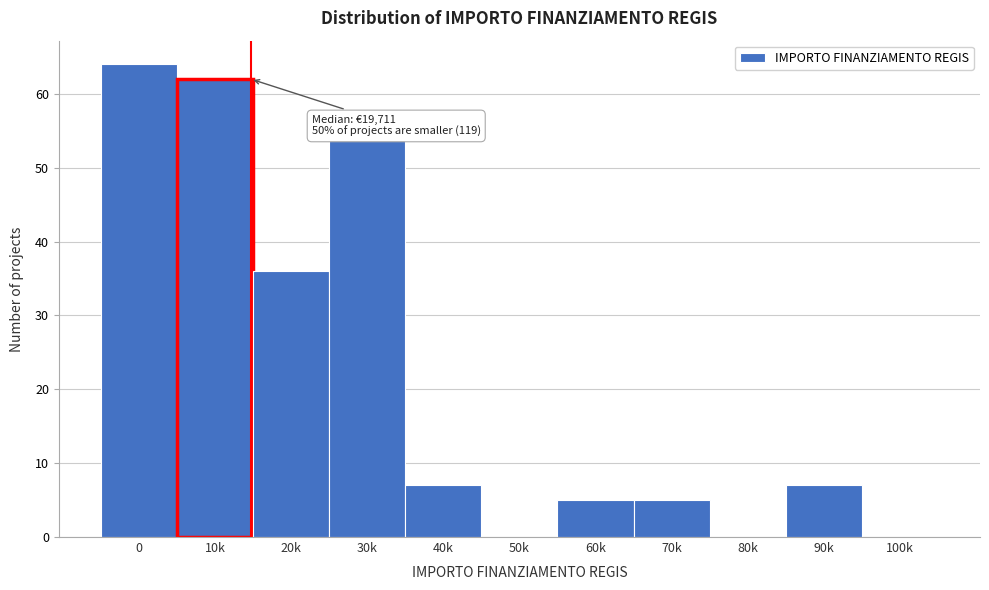

Reading left to right, what are all the values shown in this chart?

0=64	10k=62	20k=36	30k=54	40k=7	50k=0	60k=5	70k=5	80k=0	90k=7	100k=0